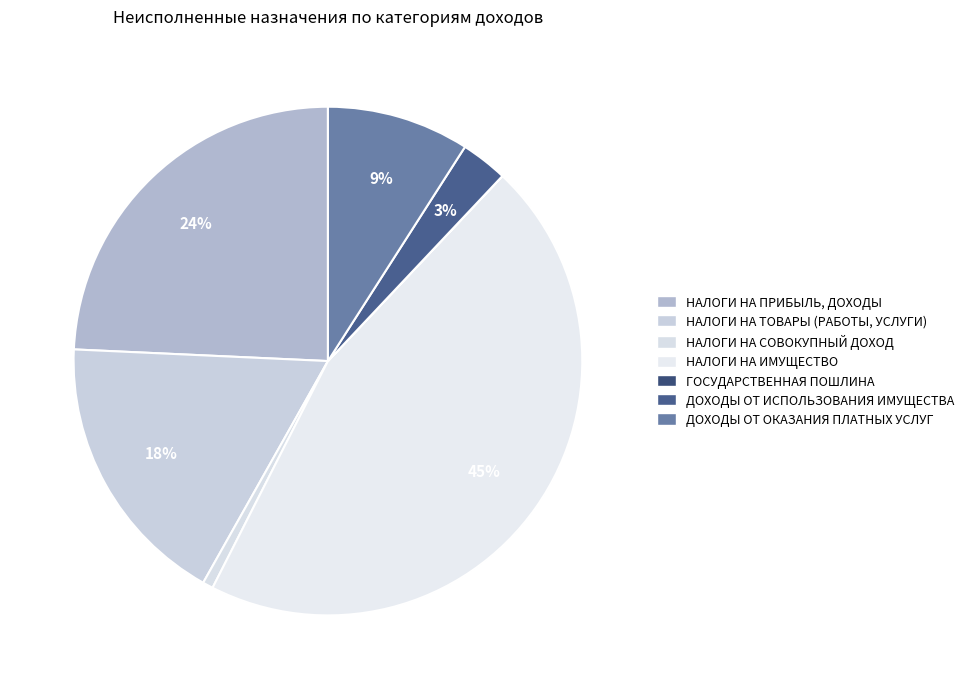

How many slices are in this pie chart?

7